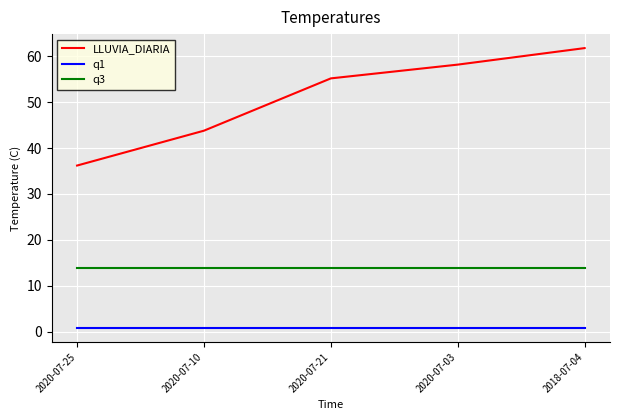

Reading right to left, transcribe all the data shown in this chart.

LLUVIA_DIARIA: 2018-07-04=61.8	2020-07-03=58.2	2020-07-21=55.2	2020-07-10=43.8	2020-07-25=36.2
q1: 2018-07-04=0.8	2020-07-03=0.8	2020-07-21=0.8	2020-07-10=0.8	2020-07-25=0.8
q3: 2018-07-04=13.8	2020-07-03=13.8	2020-07-21=13.8	2020-07-10=13.8	2020-07-25=13.8